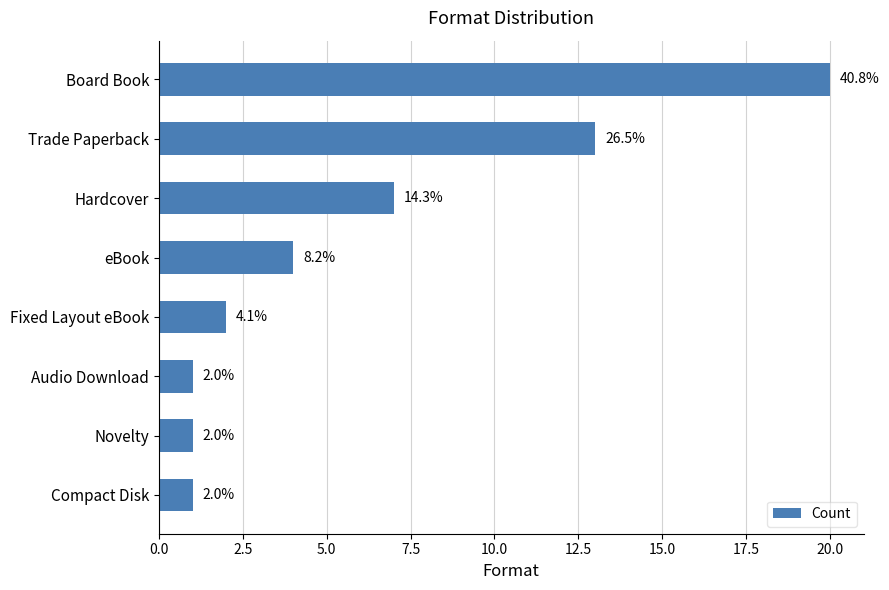

What is the difference between the maximum and minimum values?

19